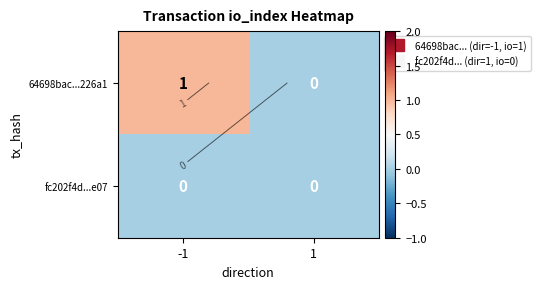

Which category has the highest value across all series?

-1